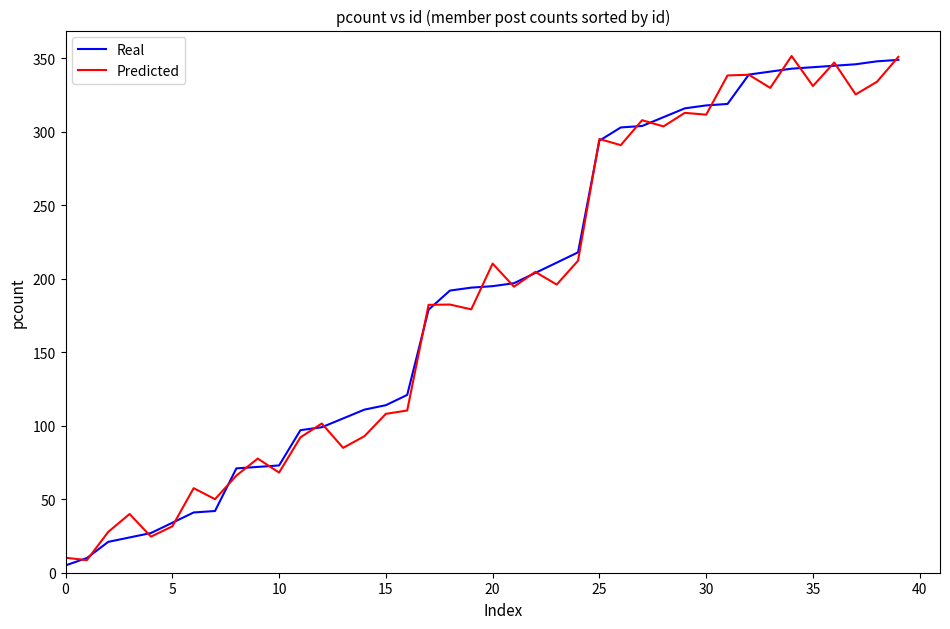

What is the minimum value for Predicted?

8.6